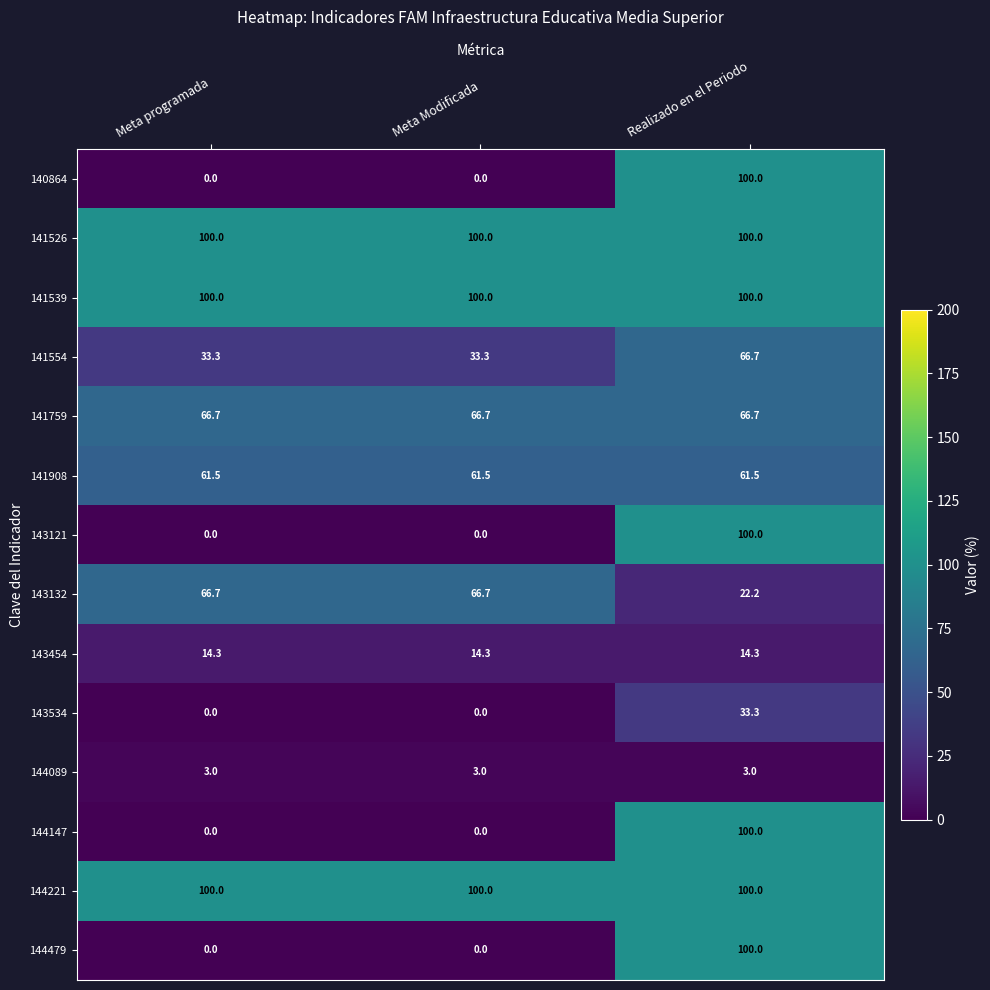

At which label does 144147 reach its peak?

Realizado en el Periodo